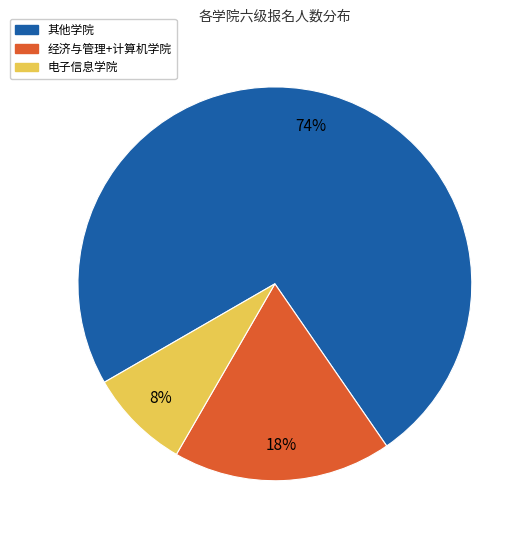

To the nearest percent, what portion does 其他学院 represent?

74%